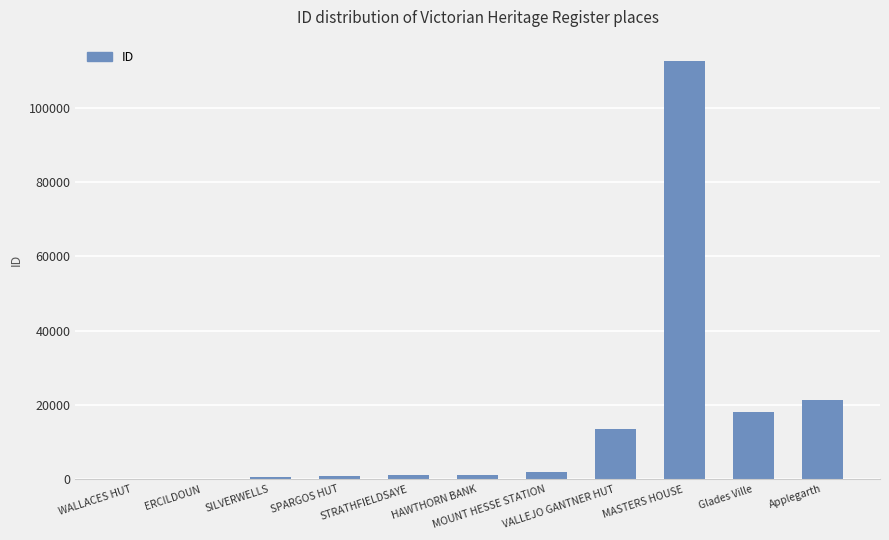

Does the chart contain stacked bars?

No